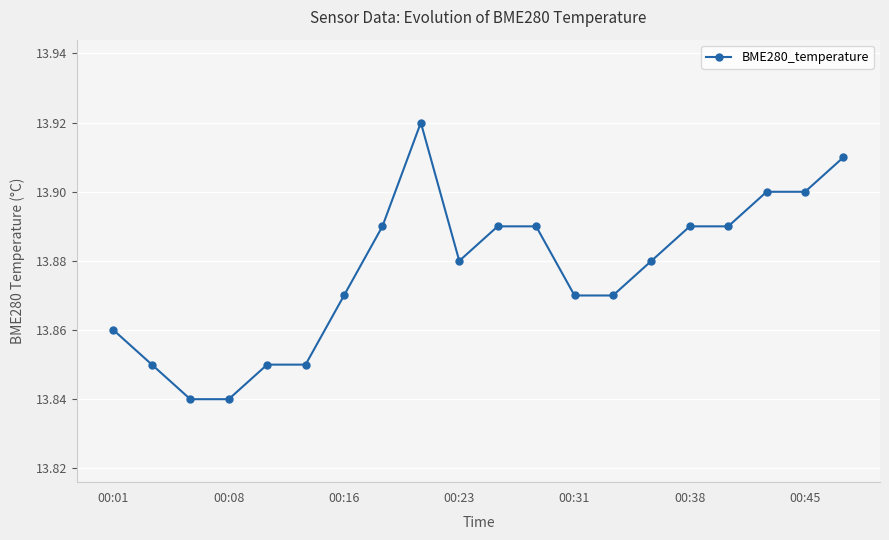

Count the values in the range 13 to 14.

20